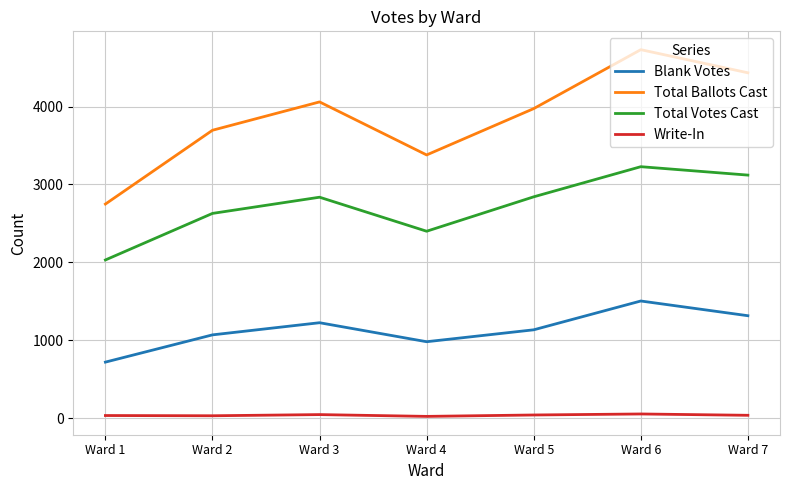

Is the value of Total Ballots Cast at Ward 1 greater than the value of Total Votes Cast at Ward 6?

No